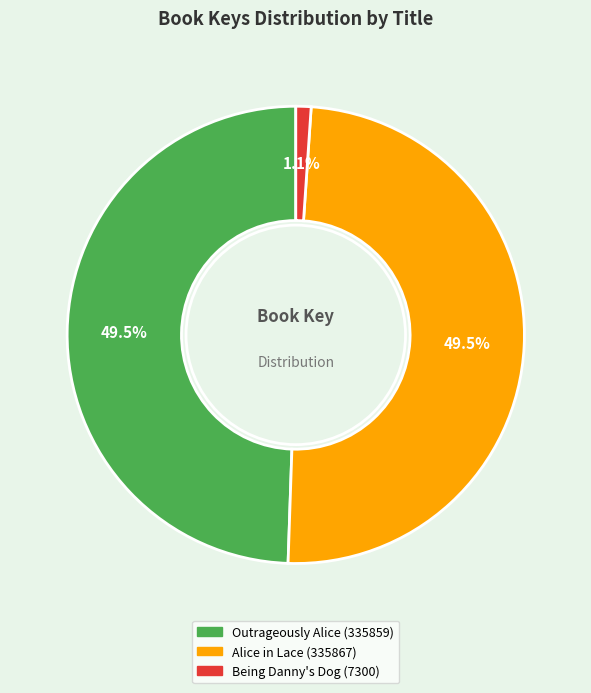

Which slice is the smallest?

Being Danny's Dog (7300)